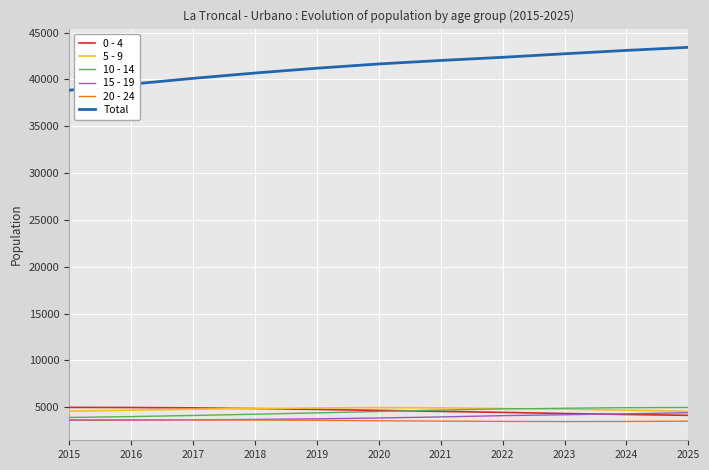

True or false: Total and 10 - 14 cross at least once.

False